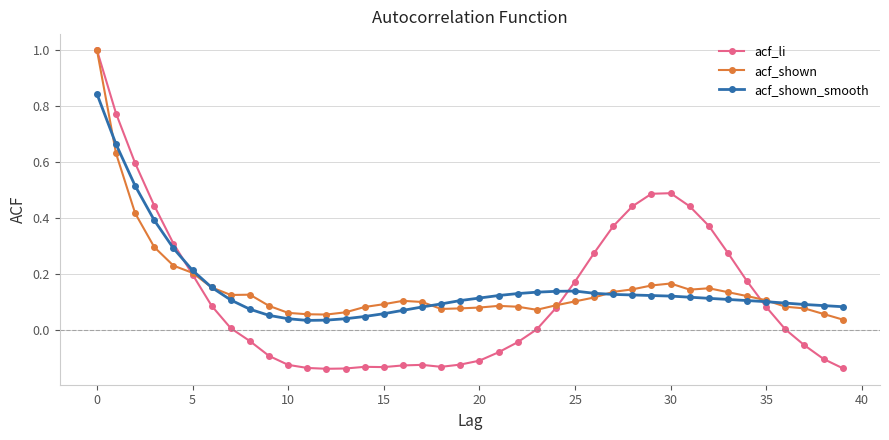

What is the maximum value shown in the chart?

1.0